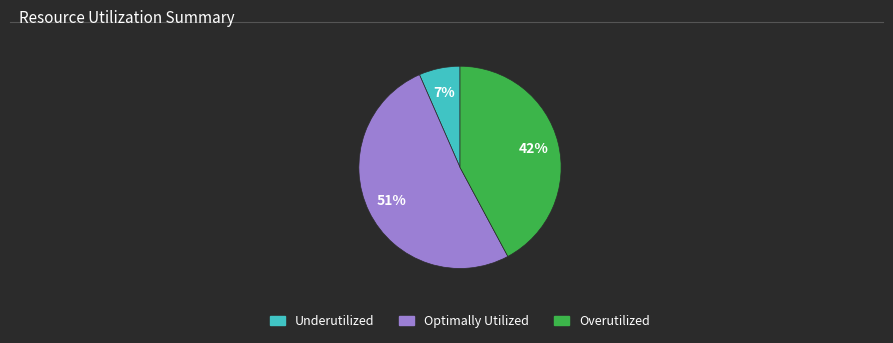

Which slice is the smallest?

Underutilized